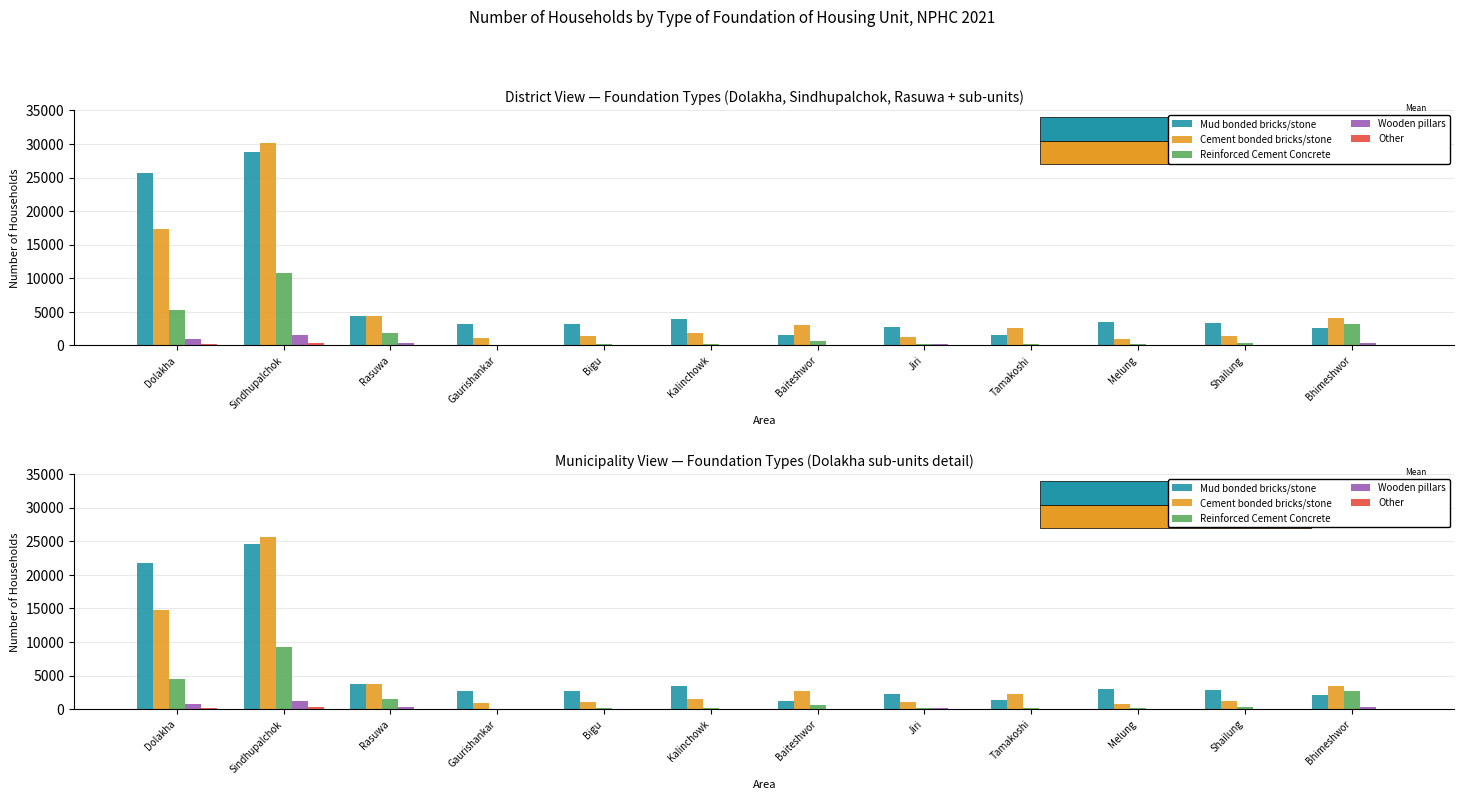

Which has a higher value, Jiri or Rasuwa?

Rasuwa